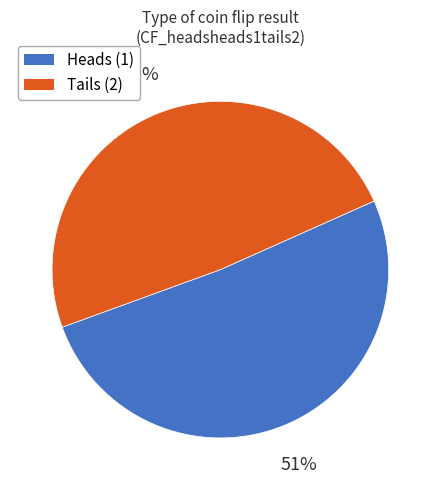

How many slices are in this pie chart?

2